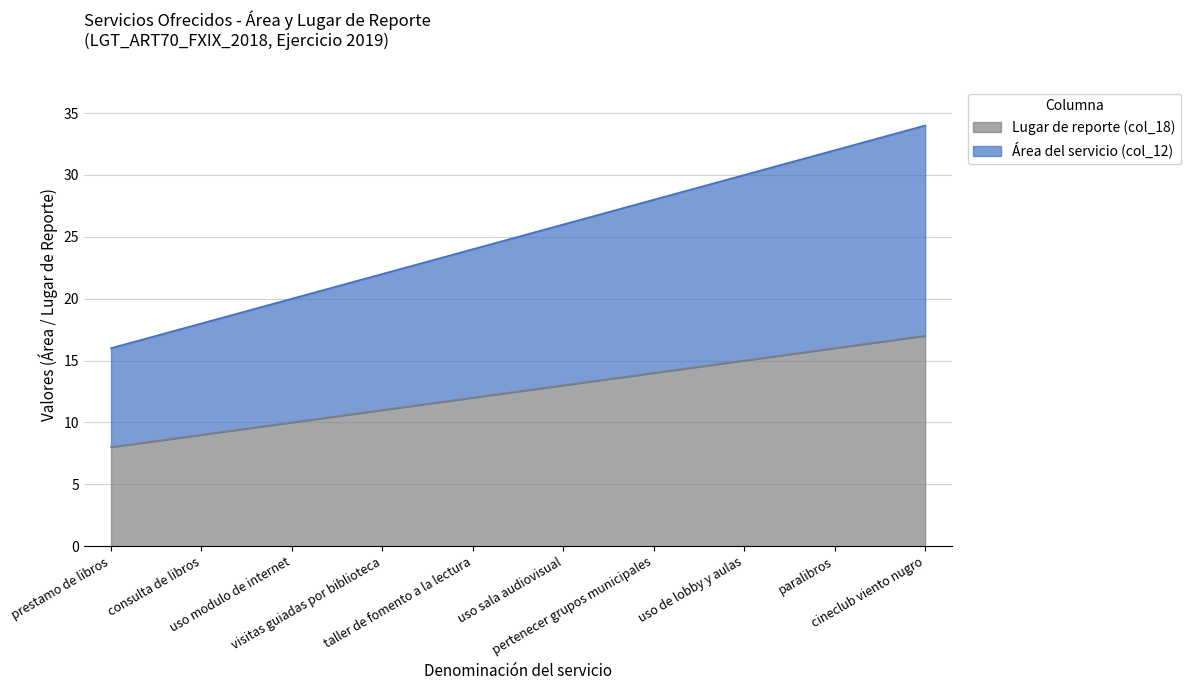

Between prestamo de libros and pertenecer grupos municipales, which series saw the biggest shift?

area_col_18